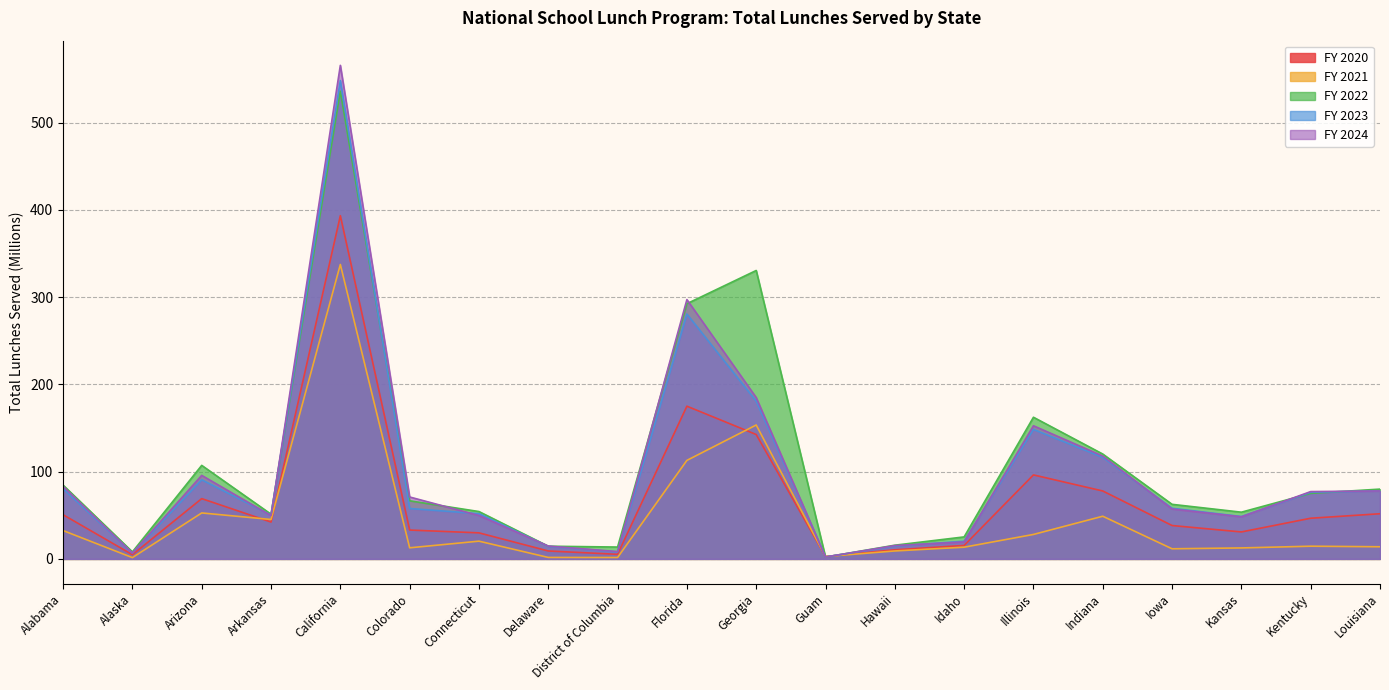

What value does the FY 2020 series have at Arizona?

69.1